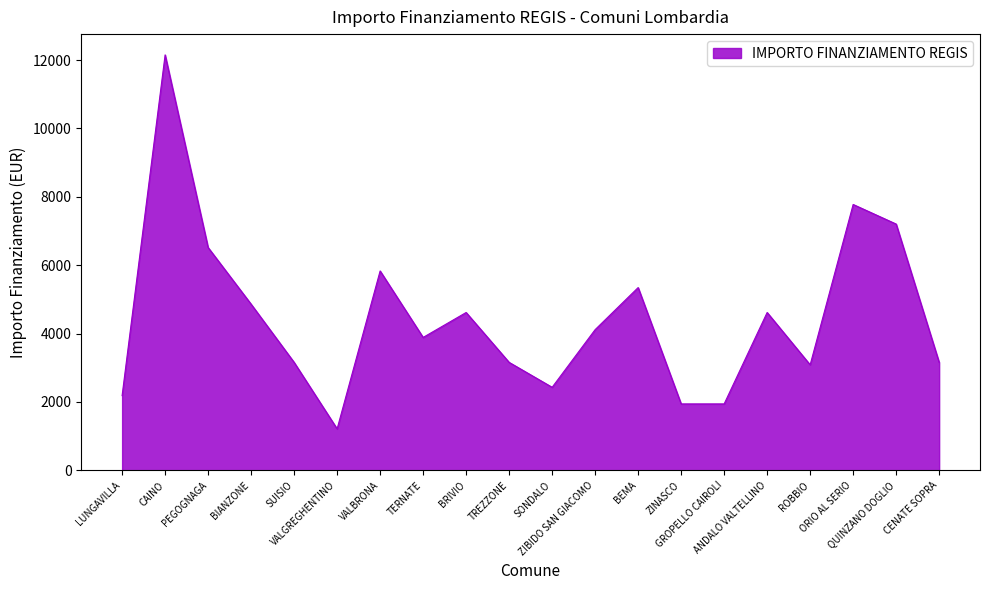

Read the value at ROBBIO, to the nearest 100.

3100